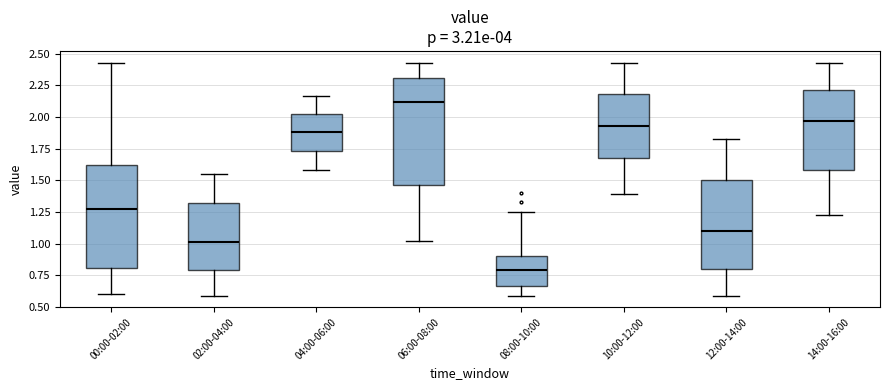

Which box's median line is the highest?

06:00-08:00